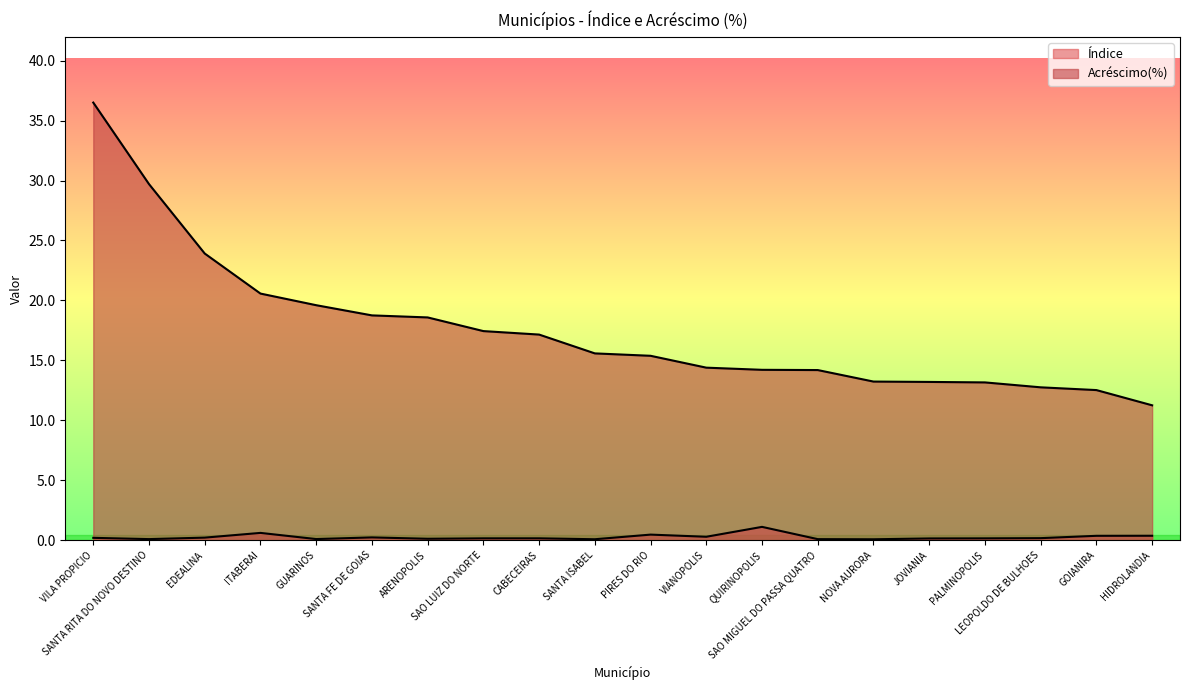

What is the sum of all Índice values?

5.2